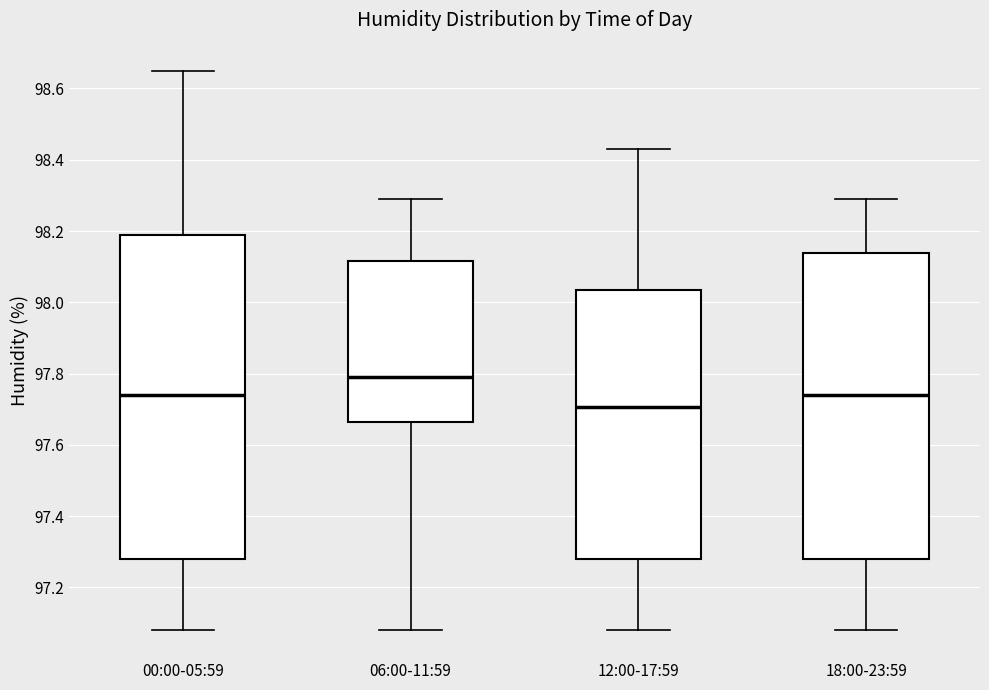

Which box has the highest median line?

06:00-11:59